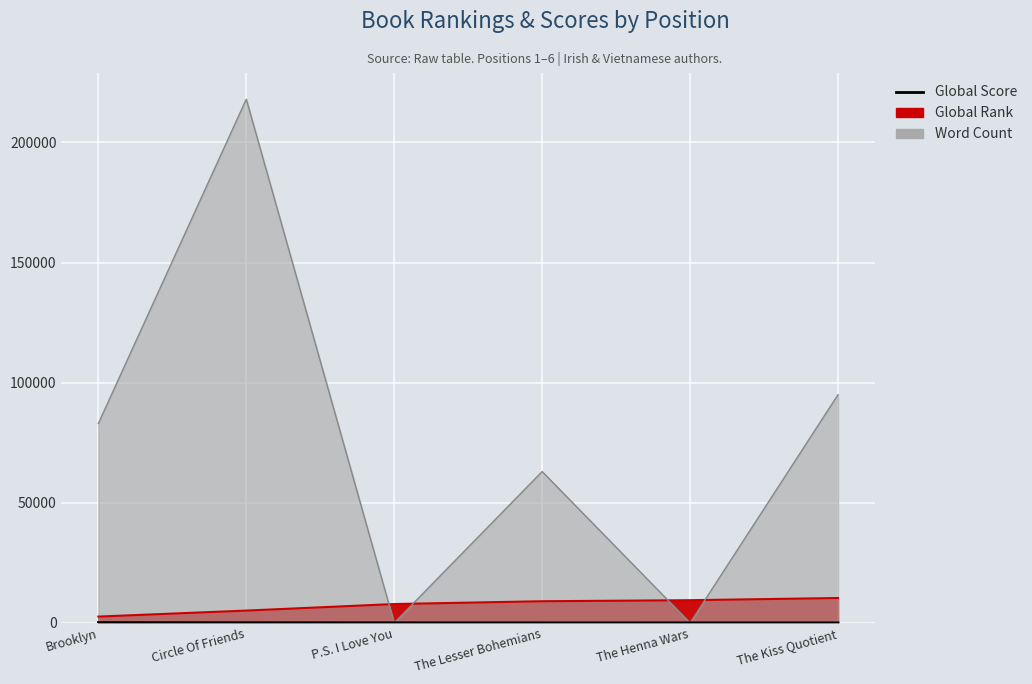

What is the maximum value shown in the chart?

142